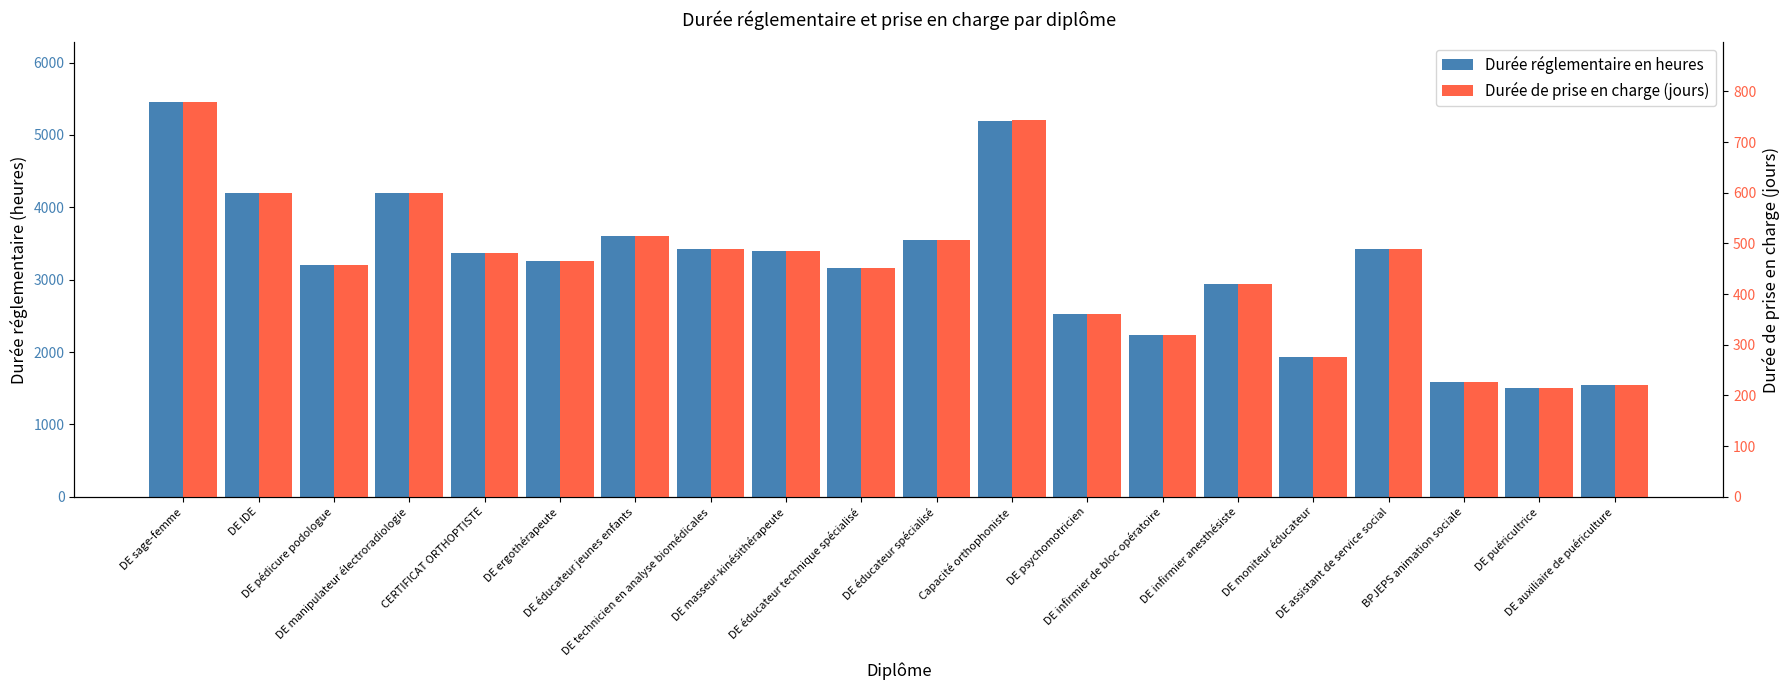

Reading left to right, transcribe all the data shown in this chart.

Durée réglementaire en heures: 5460	4200	3200	4200	3368	3260	3600	3423	3400	3160	3550	5198	2522	2235	2940	1930	3420	1585	1500	1540
Durée de prise en charge (jours): 780	600	457	600	481	466	514	489	486	451	507	743	360	319	420	276	489	226	214	220